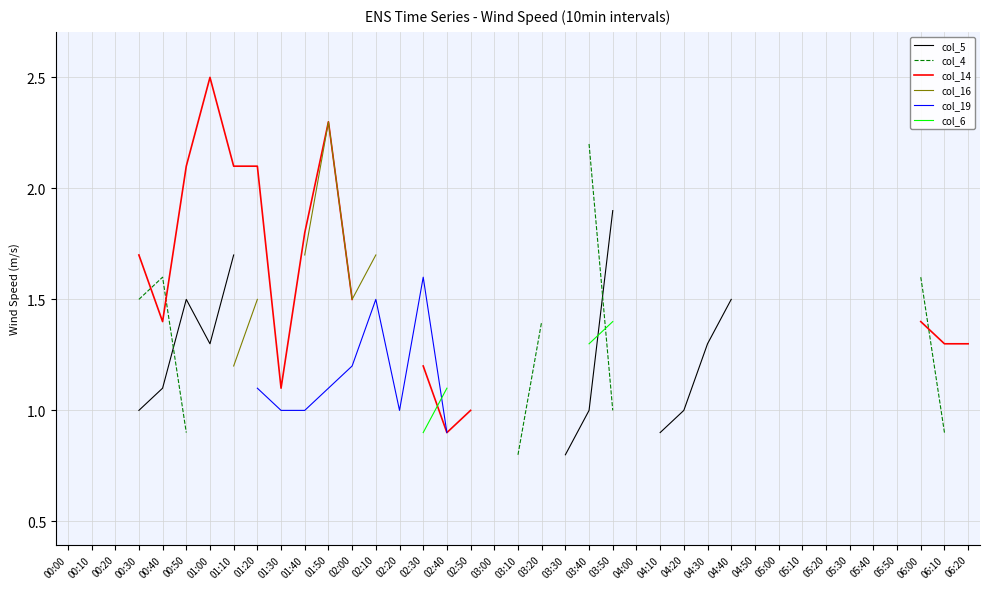

True or false: col_14 and col_5 cross at least once.

False